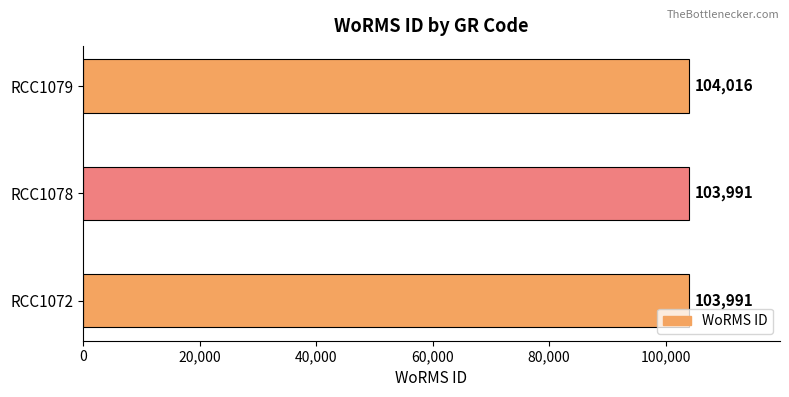

Count the number of categories in the chart.

3